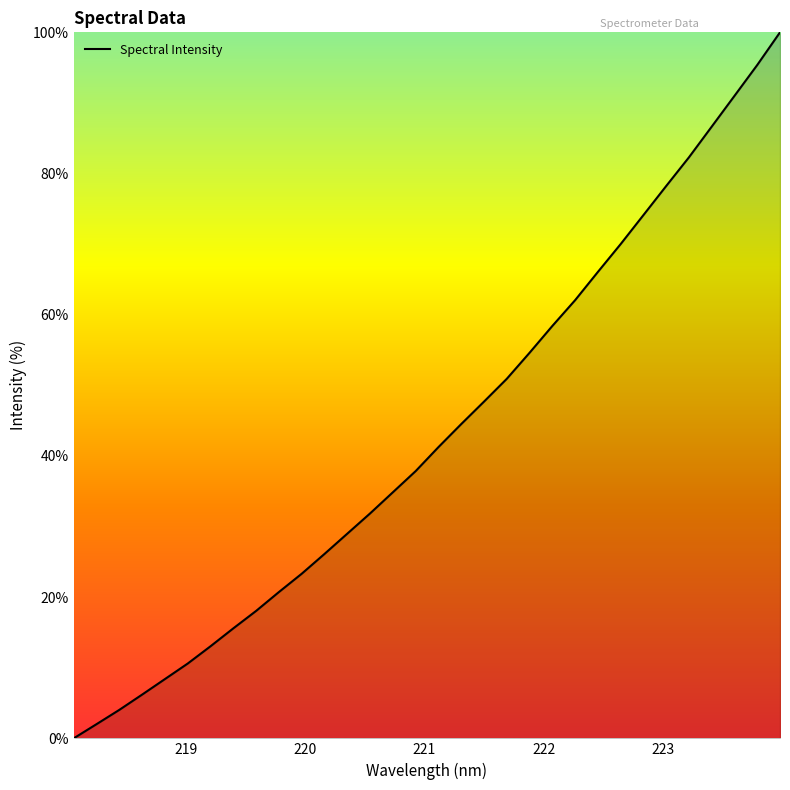

How many series are shown in this chart?

1